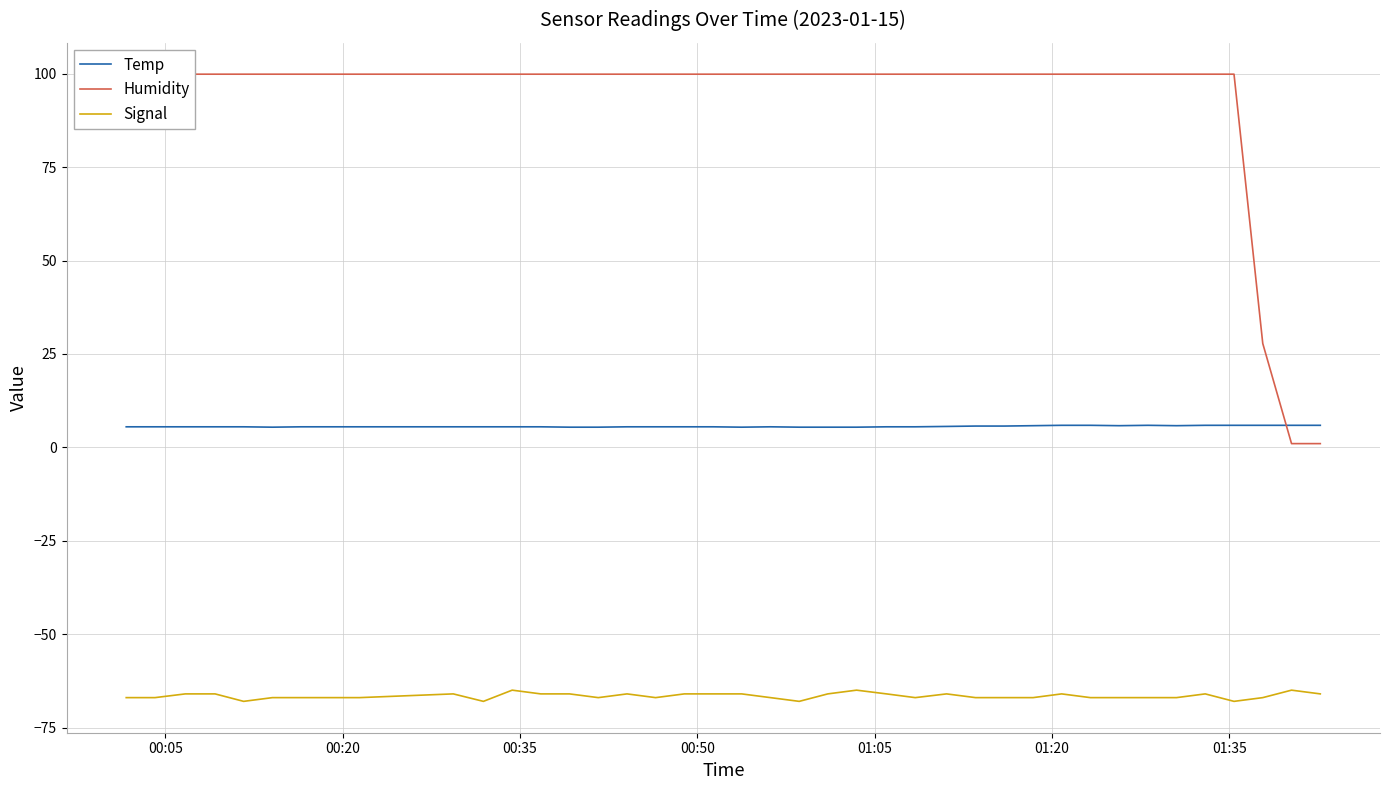

What is the value of the Signal point at the 2nd from the left?

-67.0